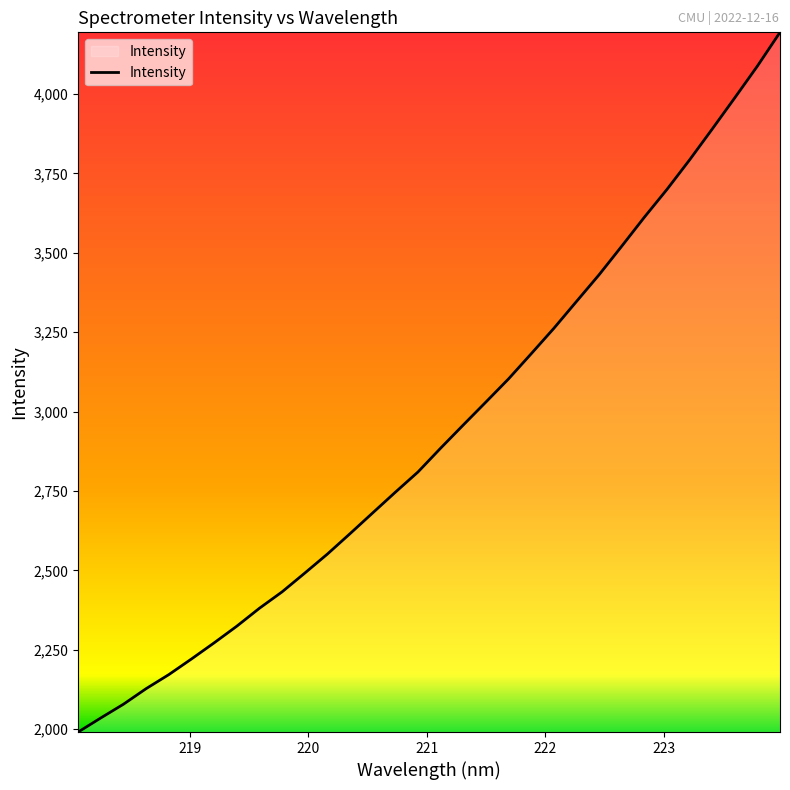

What is the smallest value displayed?

1990.9